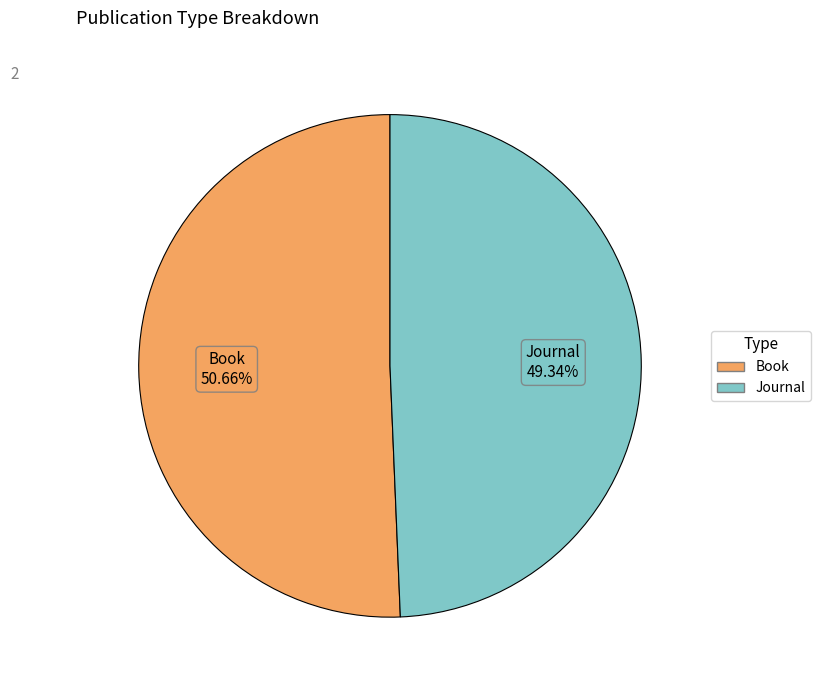

Is Journal the majority of the pie?

No